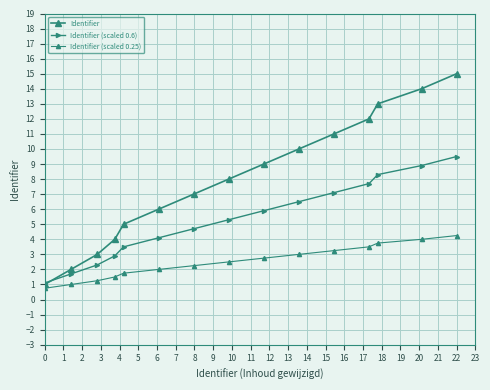

Is this an area chart (filled region under the line)?

No